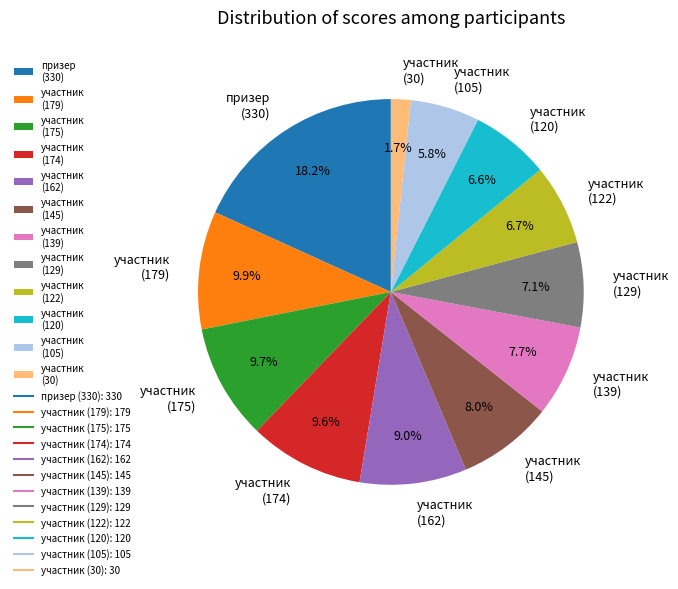

Is the sum of участник (175) and участник (179) greater than half?

No